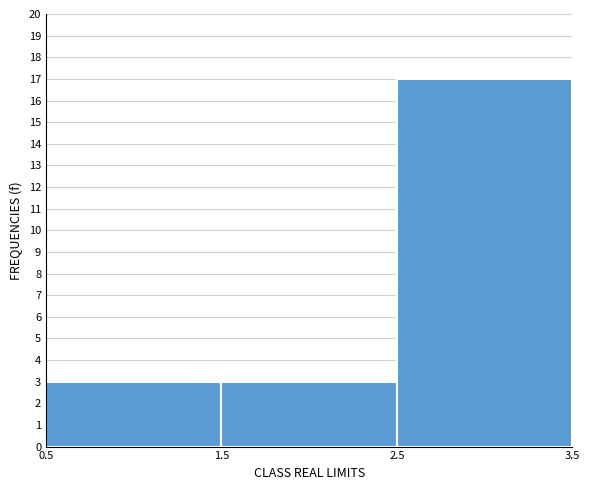

Which range on the x-axis has the tallest bar?

2.5 to 3.5